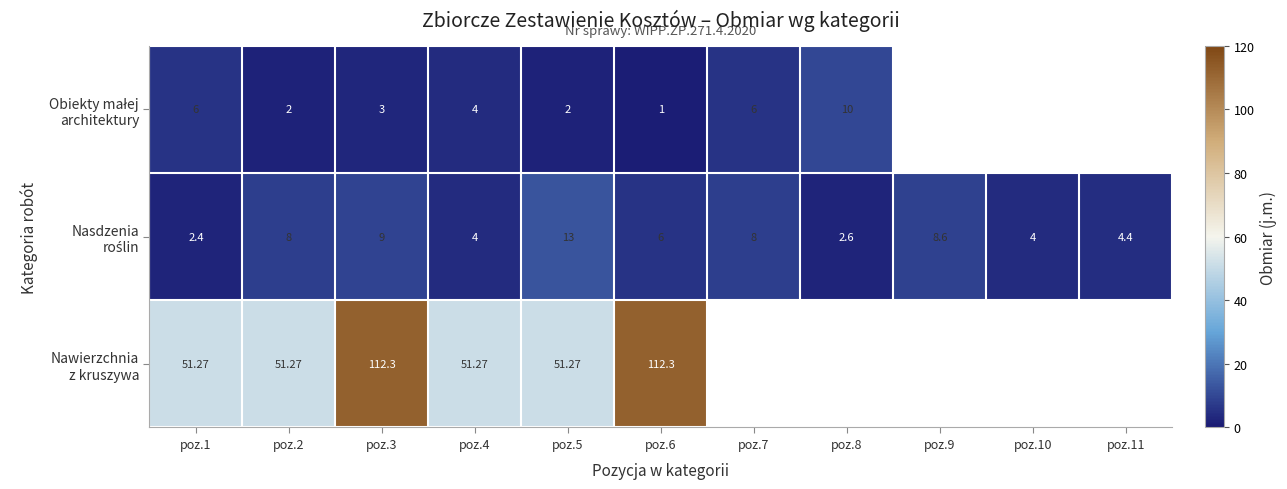

What is the sum of the Nasdzenia roślin values at poz.4 and poz.8?

6.6